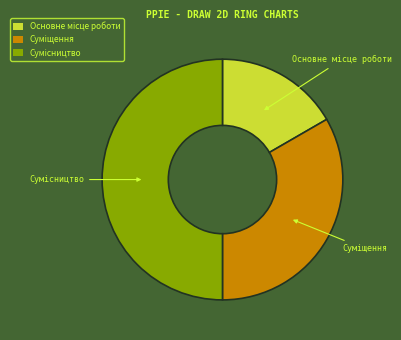

To the nearest percent, what is the difference between the Основне місце роботи and Суміщення slice percentages?

17%